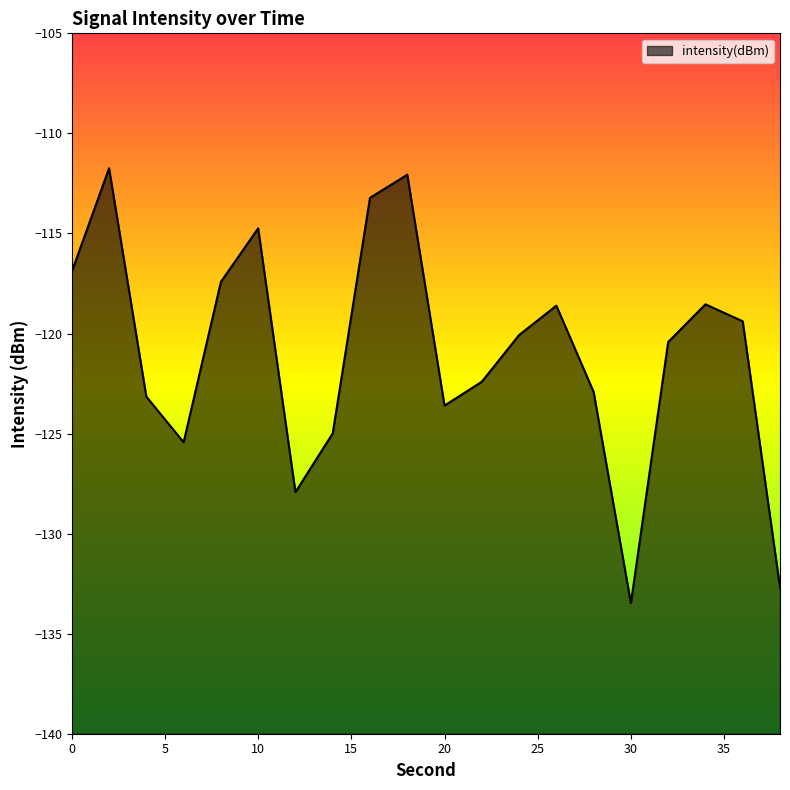

True or false: the data has more than 0 interior local peaks.

True